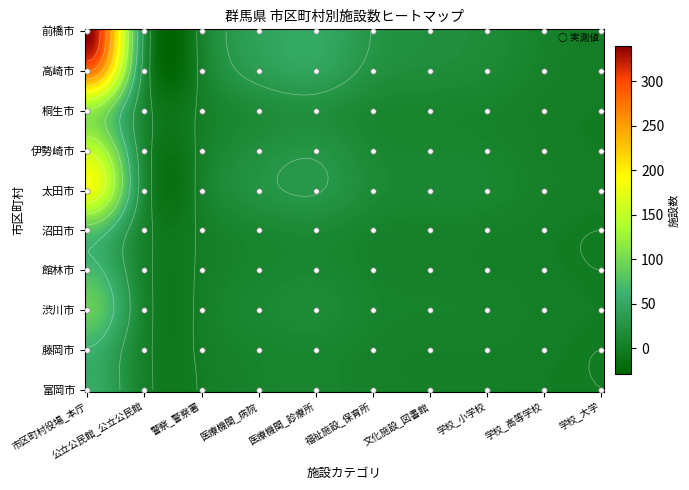

Which category has the lowest value in the 太田市 series?

学校_大学